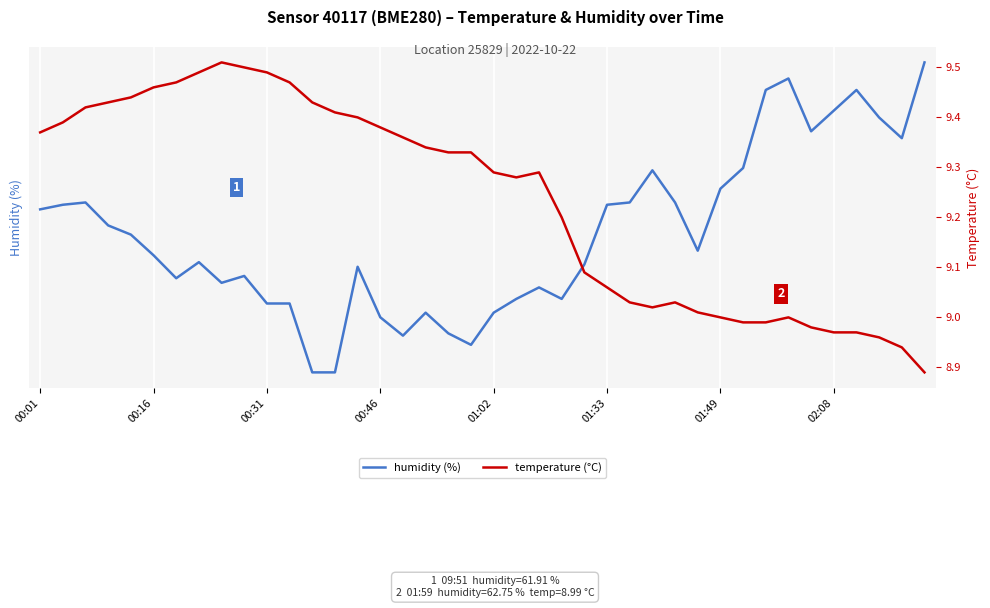

Between 02:08 and 37, which series saw the biggest shift?

humidity (%)